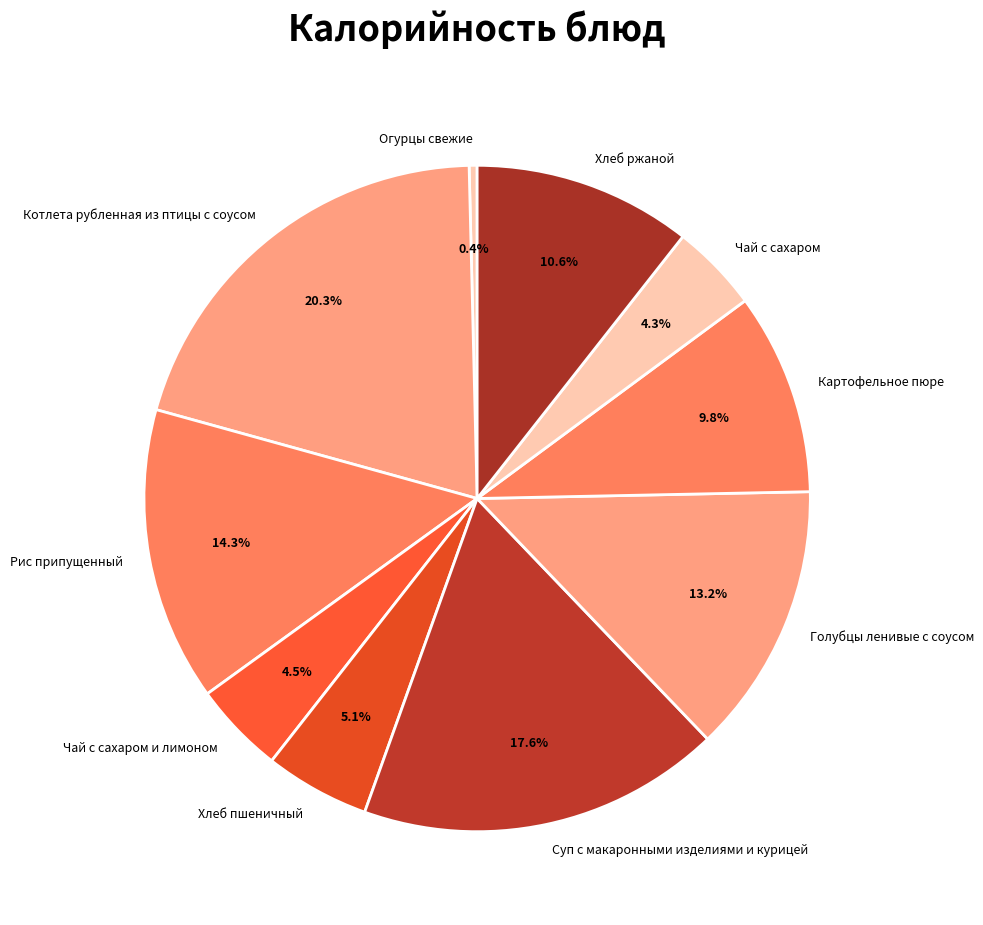

Which has a higher value, Чай с сахаром и лимоном or Суп с макаронными изделиями и курицей?

Суп с макаронными изделиями и курицей